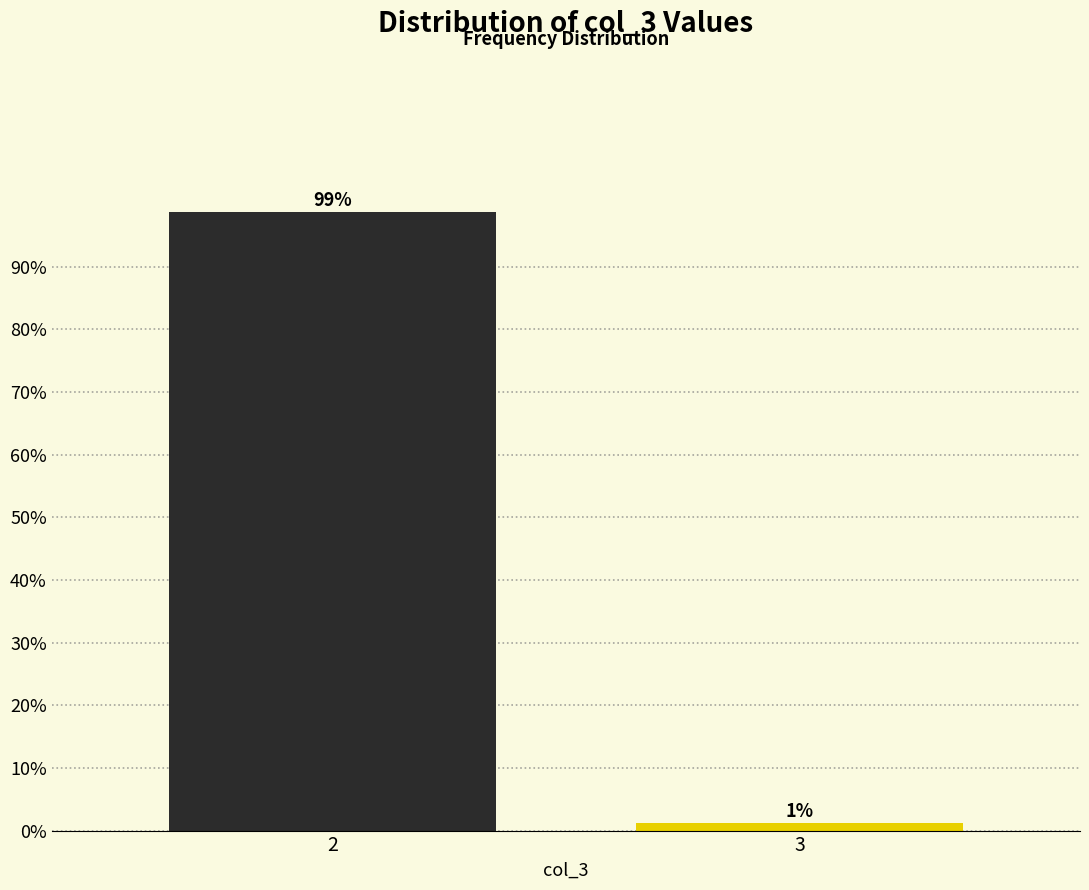

List the labels in order of value, largest first.

2, 3